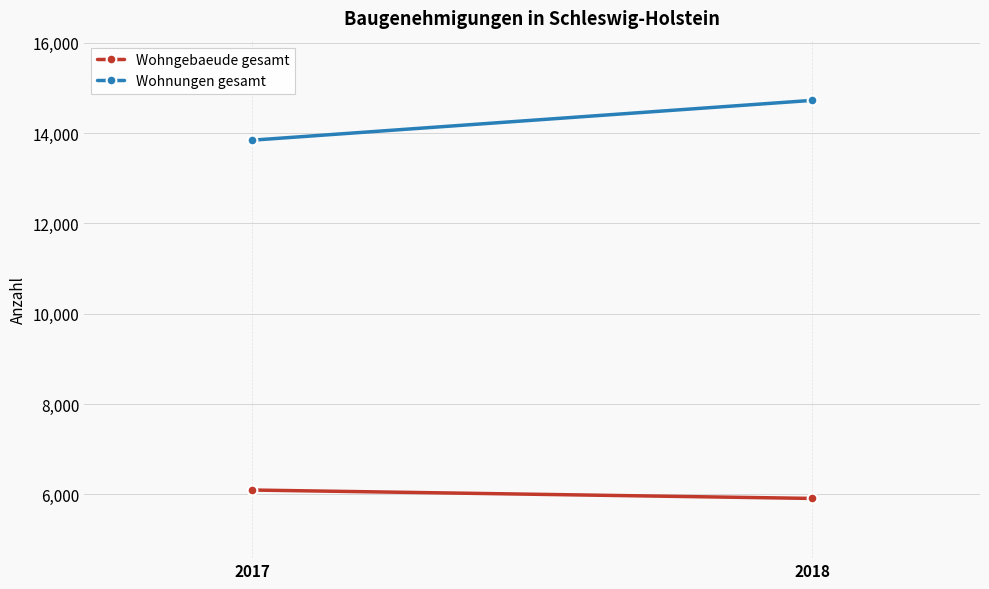

Count the number of categories in the chart.

2